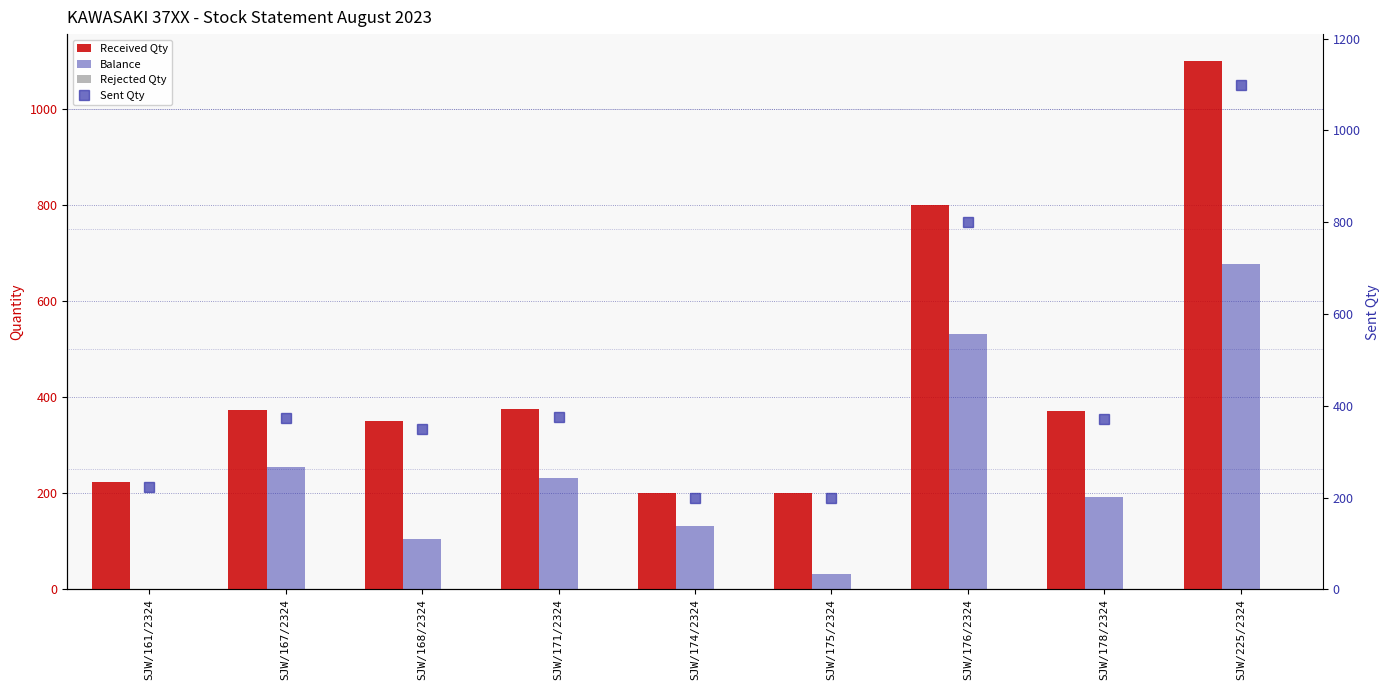

What is the label of the 9th bar from the right?

SJW/161/2324